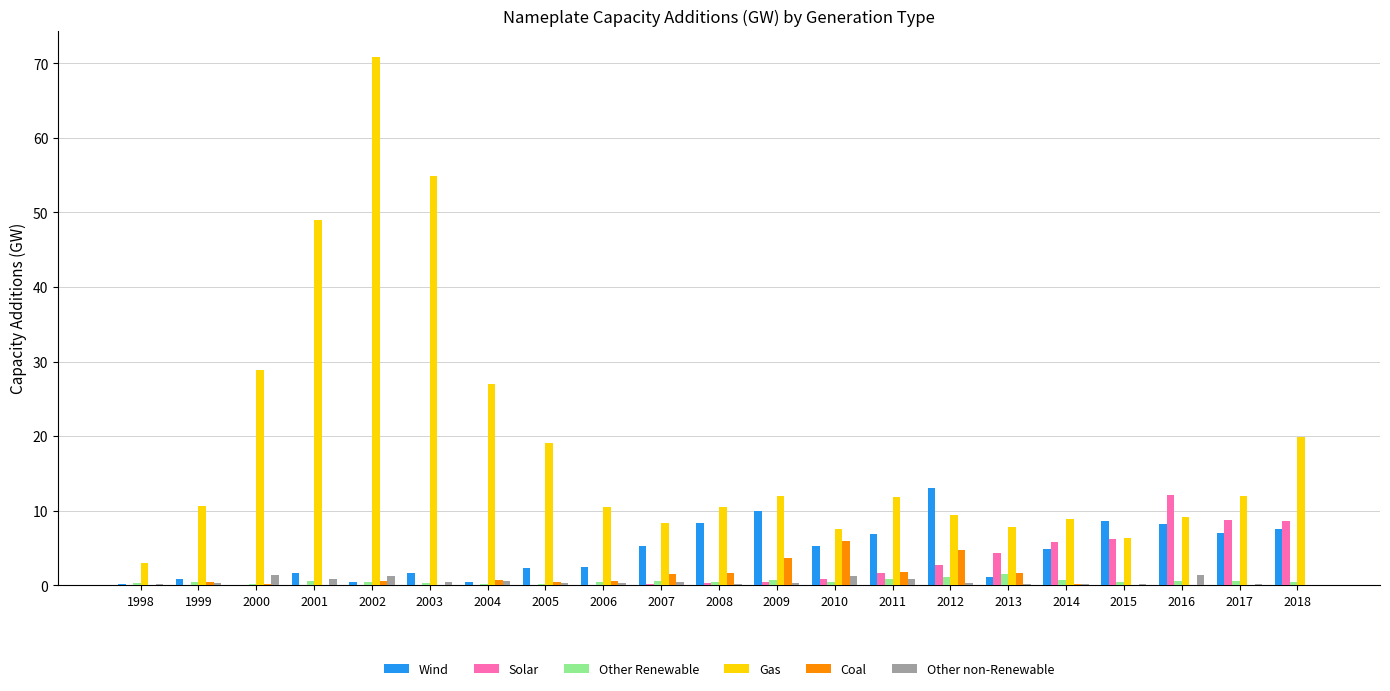

Is it true that Solar equals 8.6 at 2018?

True